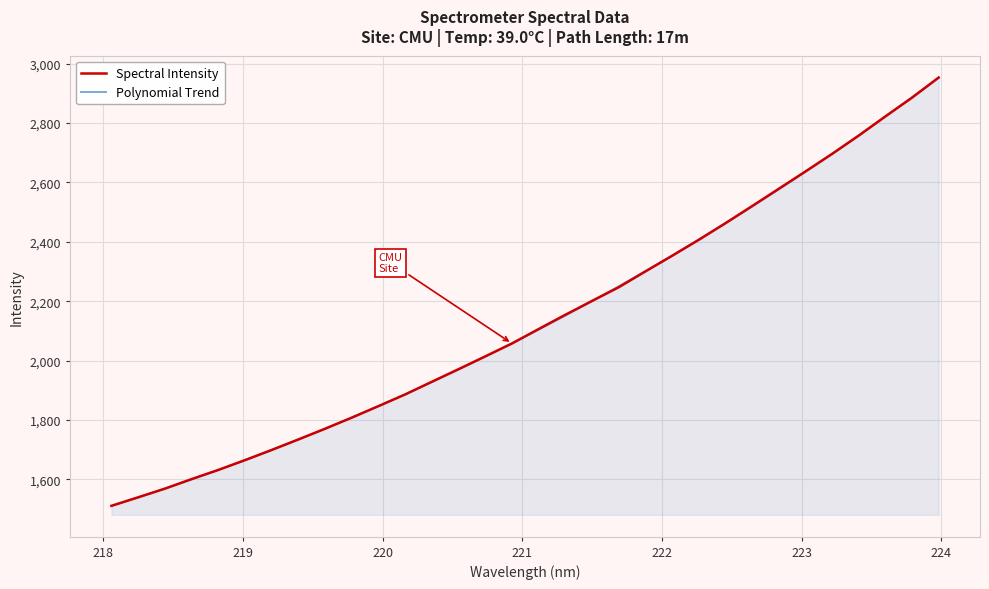

Which series ends up on top after the final intersection of Spectral Intensity and Polynomial Trend?

Spectral Intensity